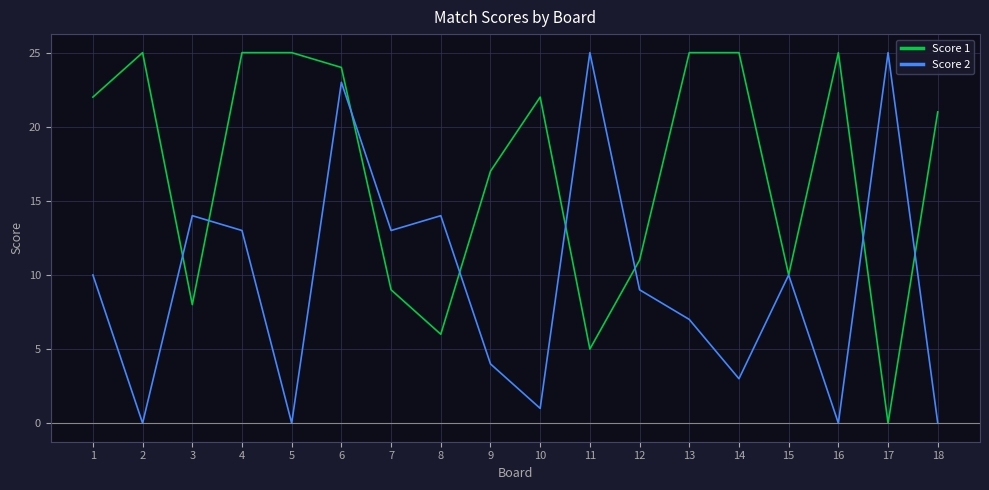

Which series changed the most between 15 and 17?

Score 2